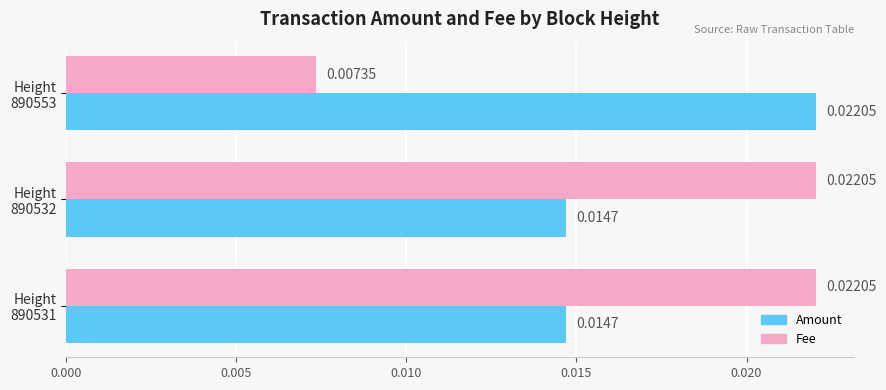

Which series has the widest spread of values?

Fee